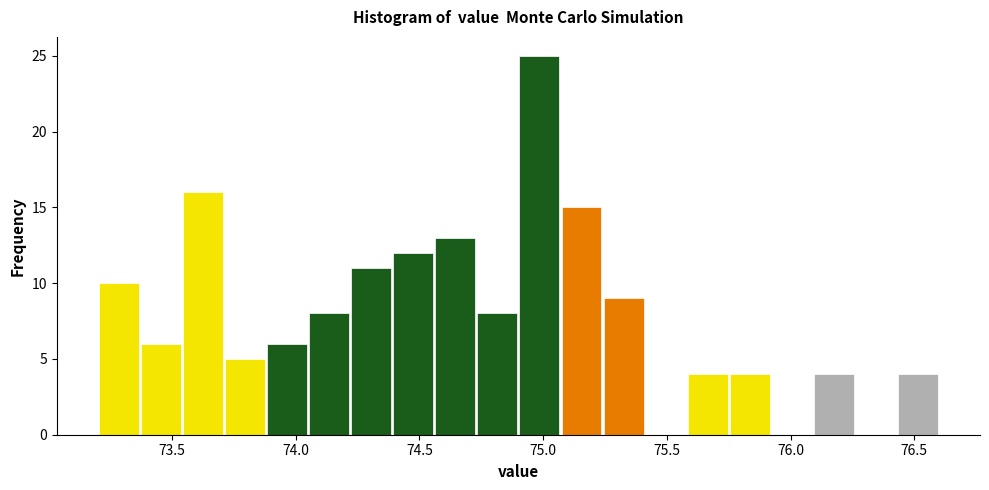

Read against the x-axis, roughly where is the centre of the tallest bar?

75.00